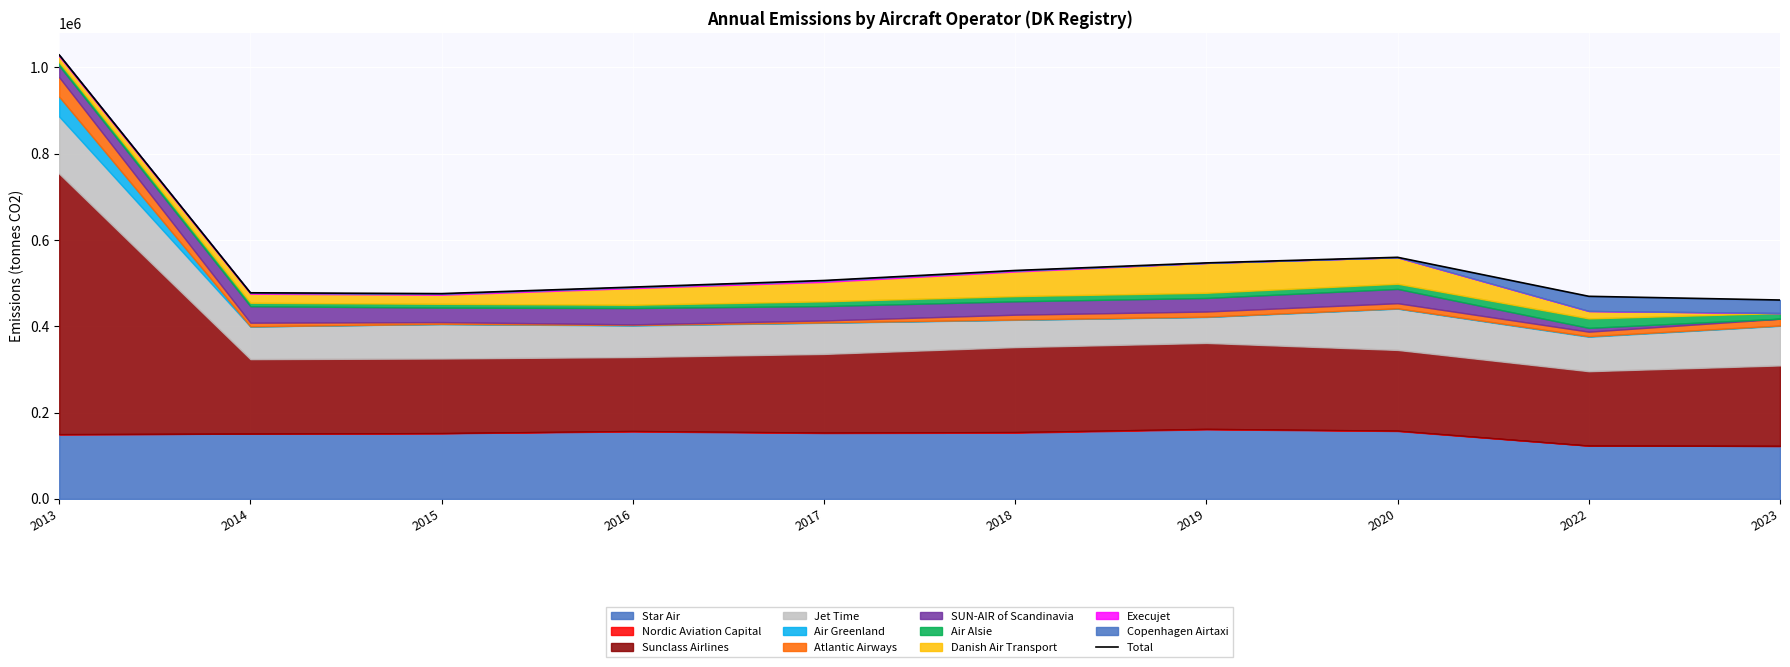

At which label does the data first exceed 506172?

2013